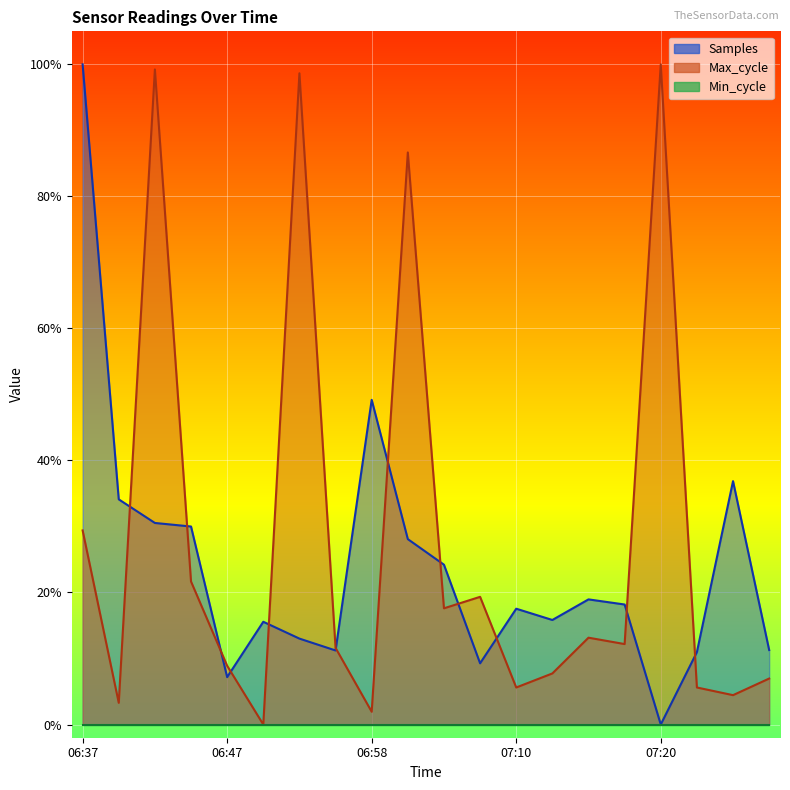

How many data points in Samples are above 0?

19